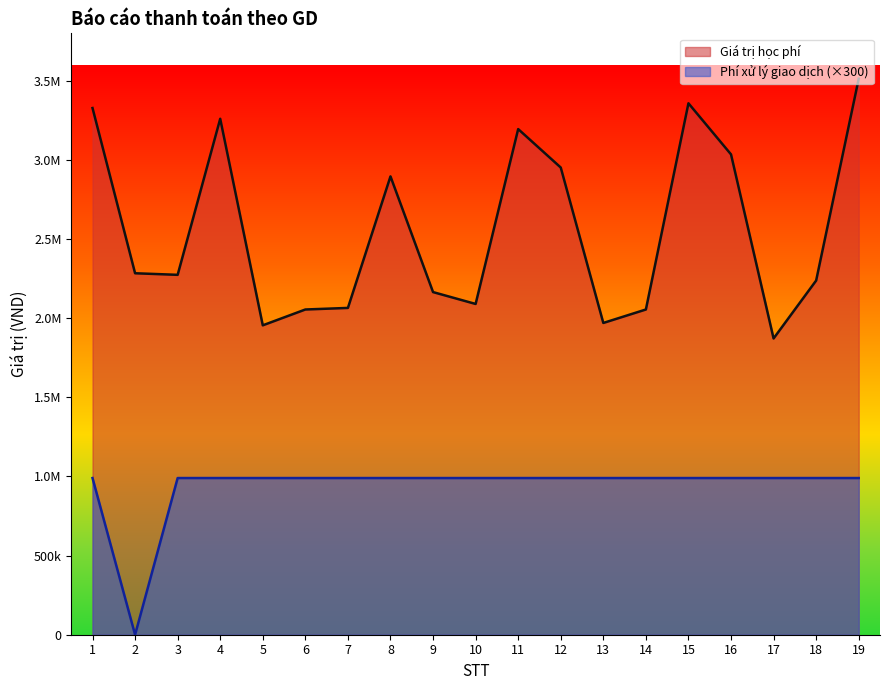

Reading right to left, what are all the values shown in this chart?

Giá trị học phí: 19=3513000	18=2238000	17=1872000	16=3035000	15=3358000	14=2055000	13=1970000	12=2952000	11=3195000	10=2090000	9=2165000	8=2896000	7=2065000	6=2055000	5=1955000	4=3260000	3=2274000	2=2284000	1=3328000
Phí xử lý giao dịch: 19=990000	18=990000	17=990000	16=990000	15=990000	14=990000	13=990000	12=990000	11=990000	10=990000	9=990000	8=990000	7=990000	6=990000	5=990000	4=990000	3=990000	2=0	1=990000